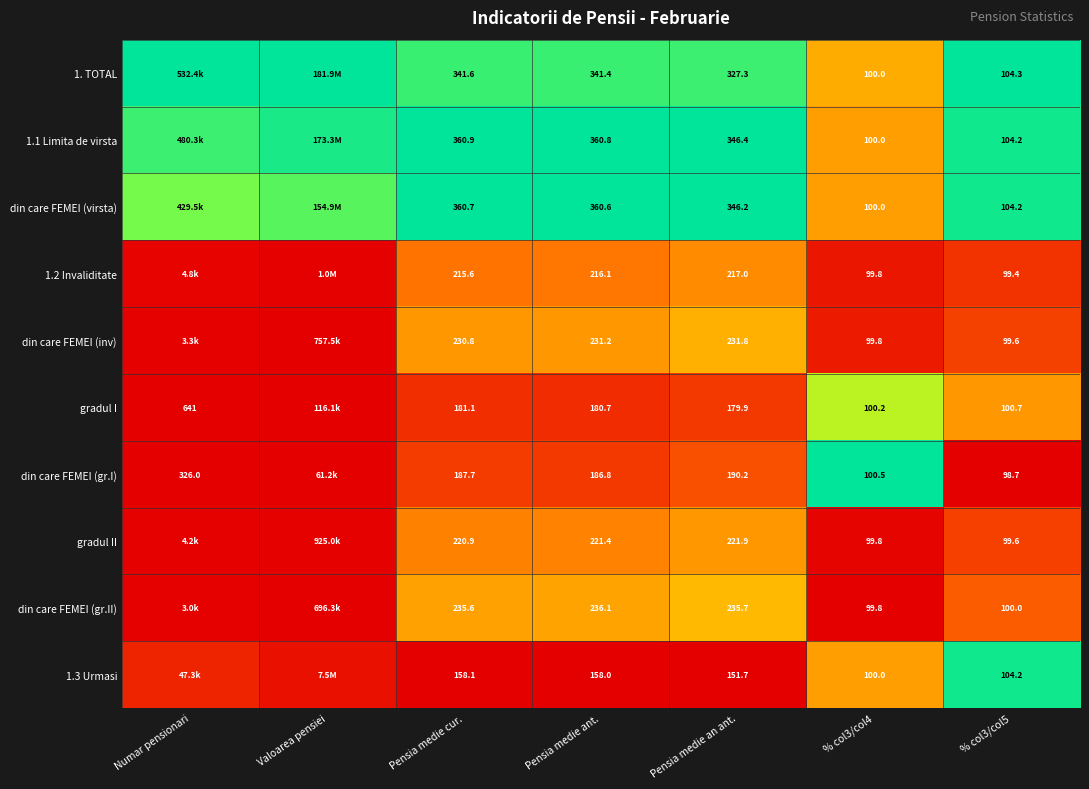

What is the total value across all series at Pensia medie an ant.?

2448.1